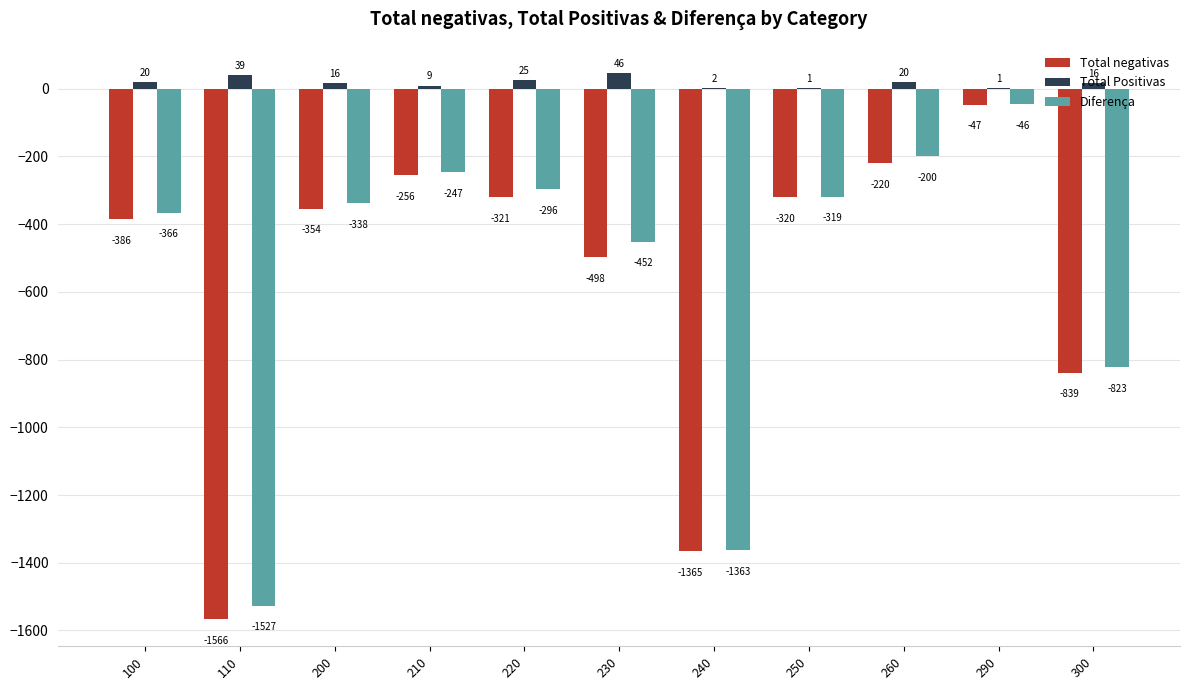

Which series has the largest total across all categories?

Total Positivas